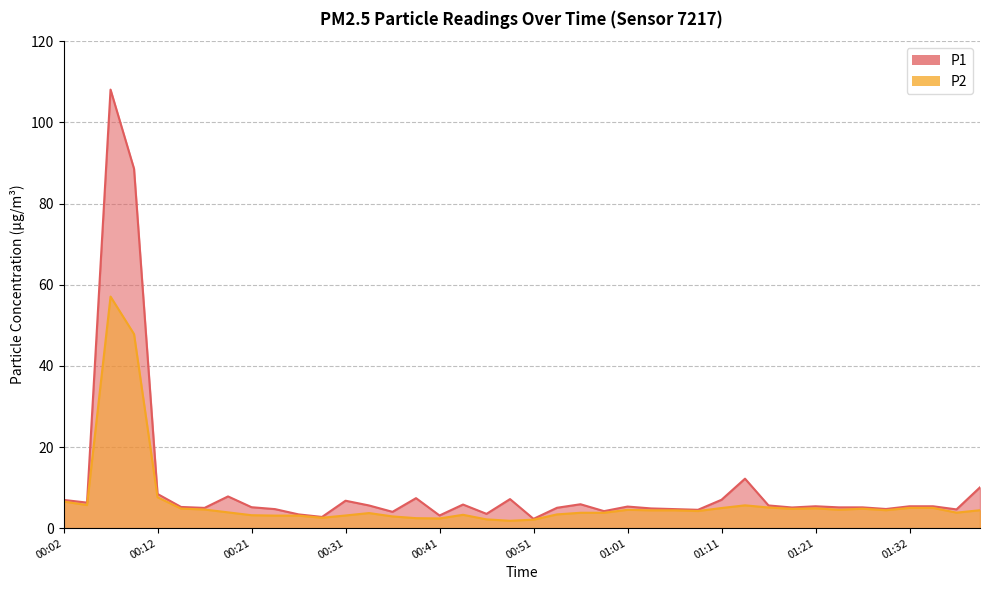

What is the difference between the P1 values at 00:14 and 01:11?

1.8